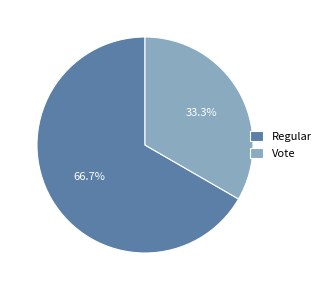

To the nearest percent, what is the average slice percentage?

50%